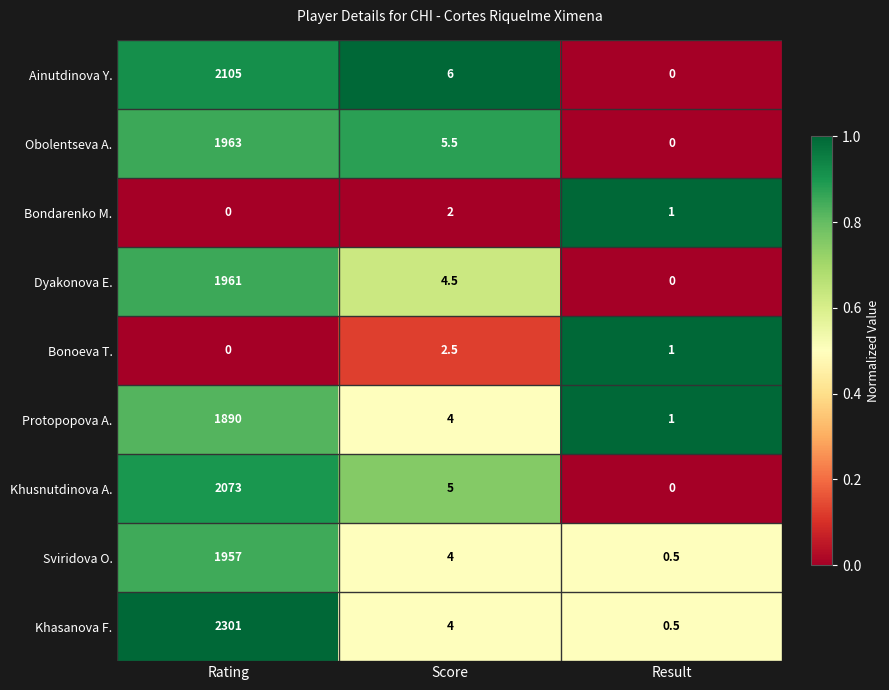

Where is Obolentseva A. nearest to the value 981?

Score